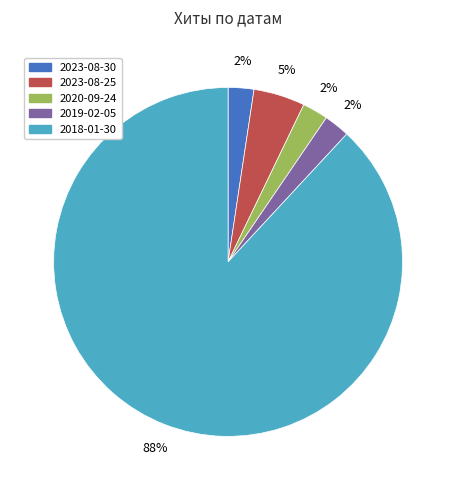

Which category has the biggest portion of the pie?

2018-01-30